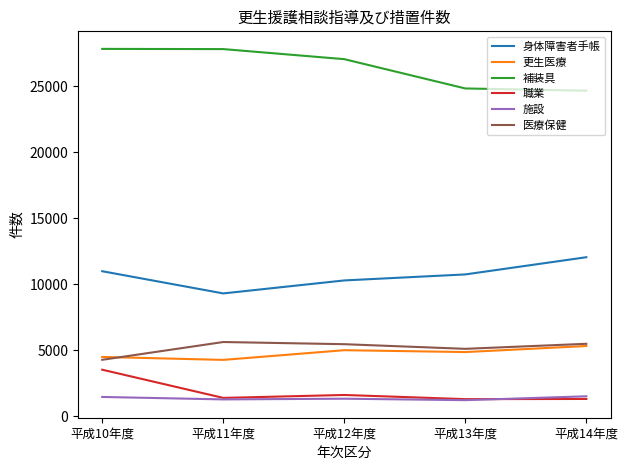

What is the total value across all series at 平成10年度?

52565